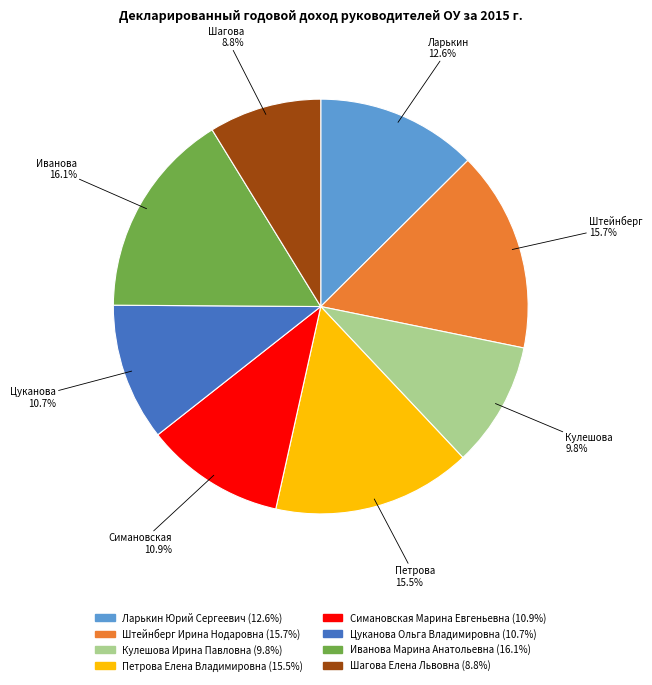

What is the ratio of the value at Петрова Елена Владимировна to the value at Иванова Марина Анатольевна?

1.0